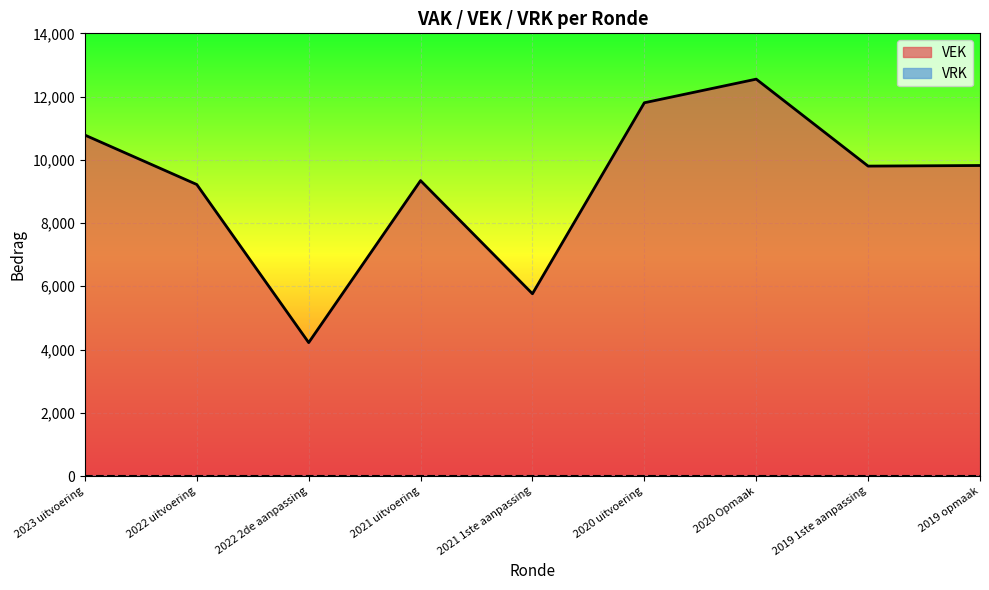

What is the difference between the second highest and second lowest values?

6040